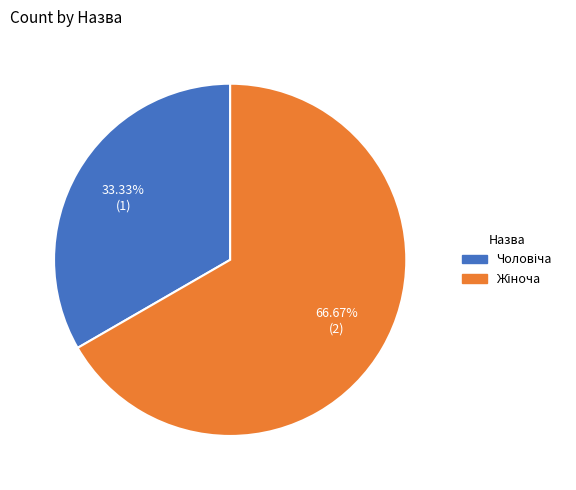

Is there any slice that represents more than half of the pie?

Yes